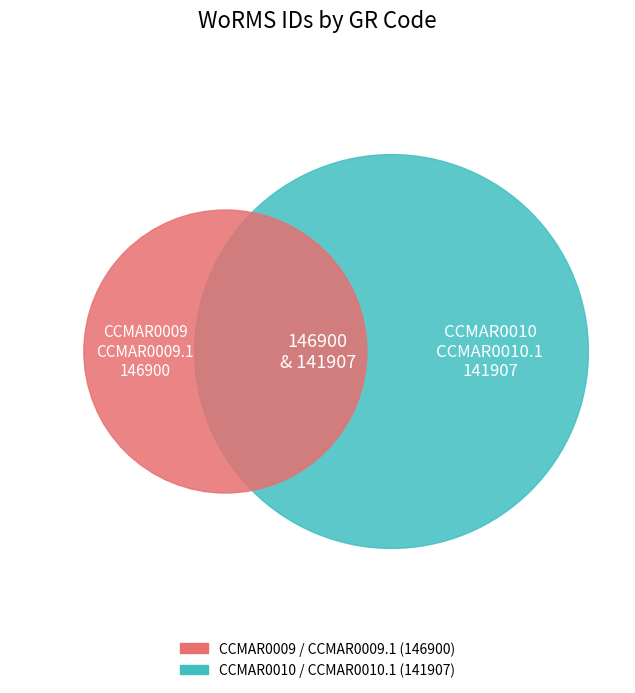

To the nearest percent, what is the difference between the largest and smallest slice percentages?

1%